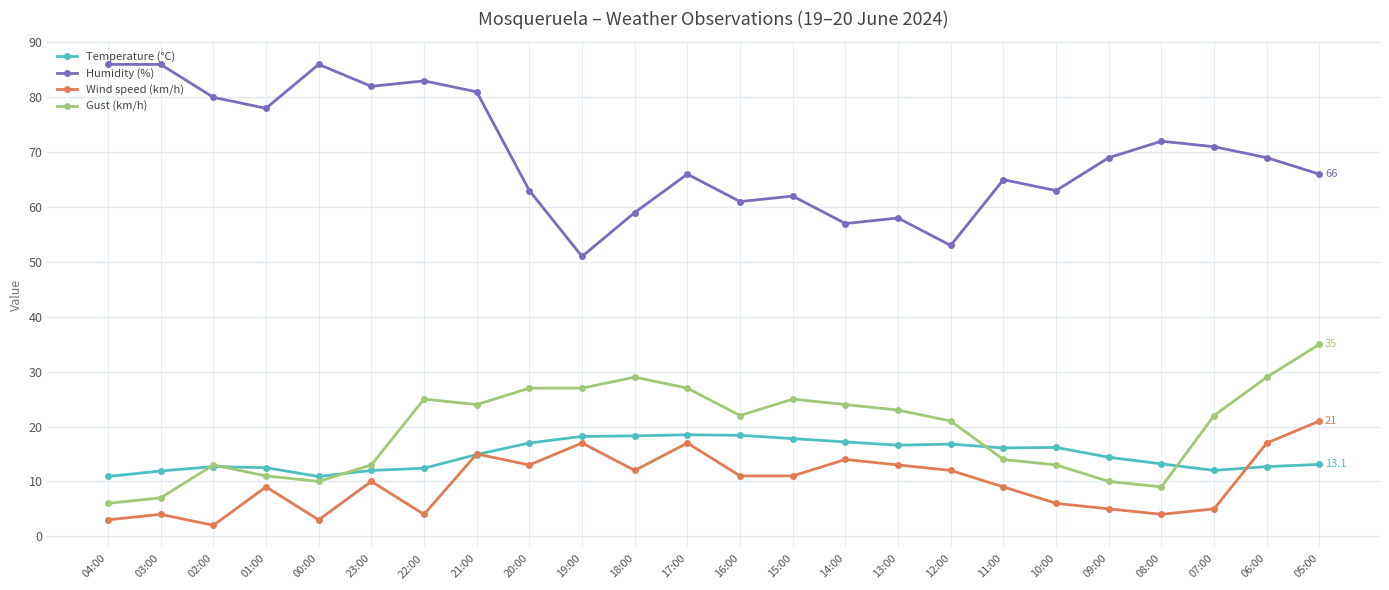

What is the sum of all Humidity (%) values?

1667.0